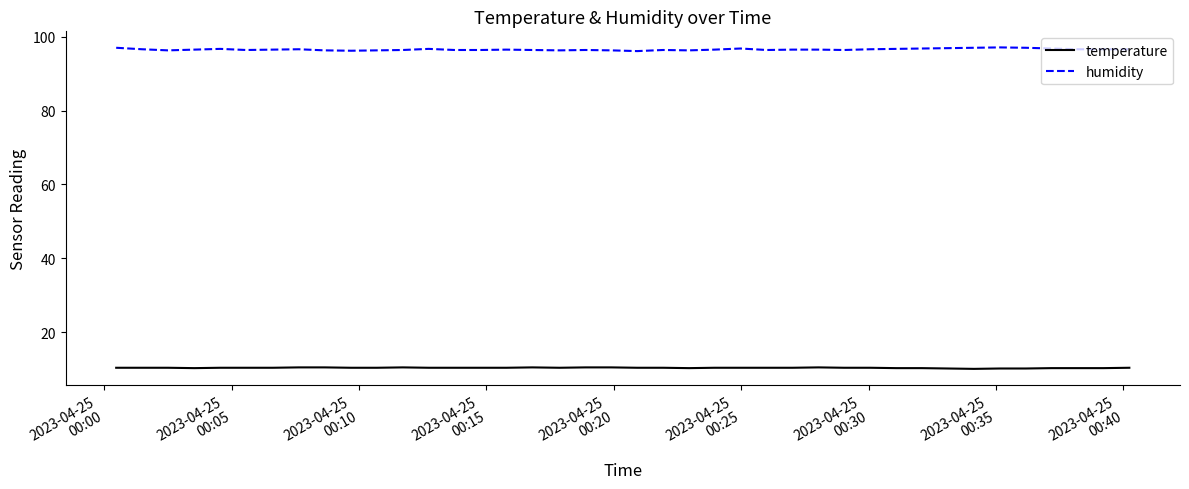

True or false: temperature and humidity cross at least once.

False